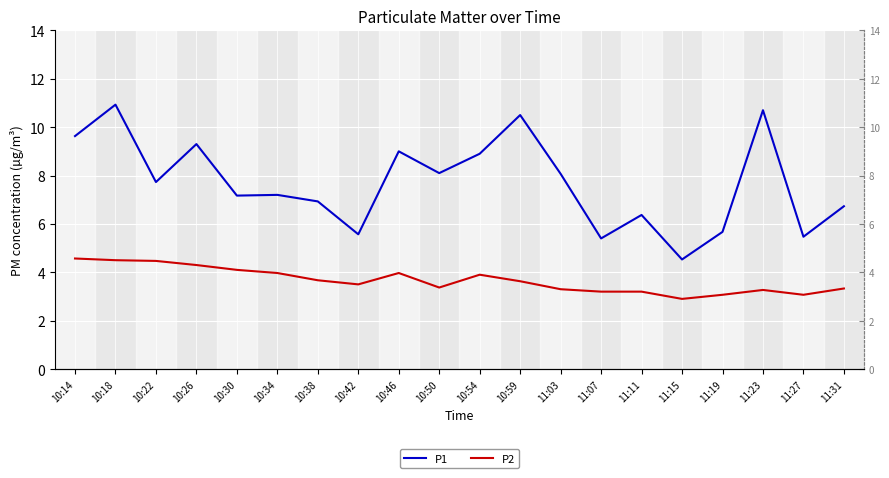

What position from the left is 11:31?

20